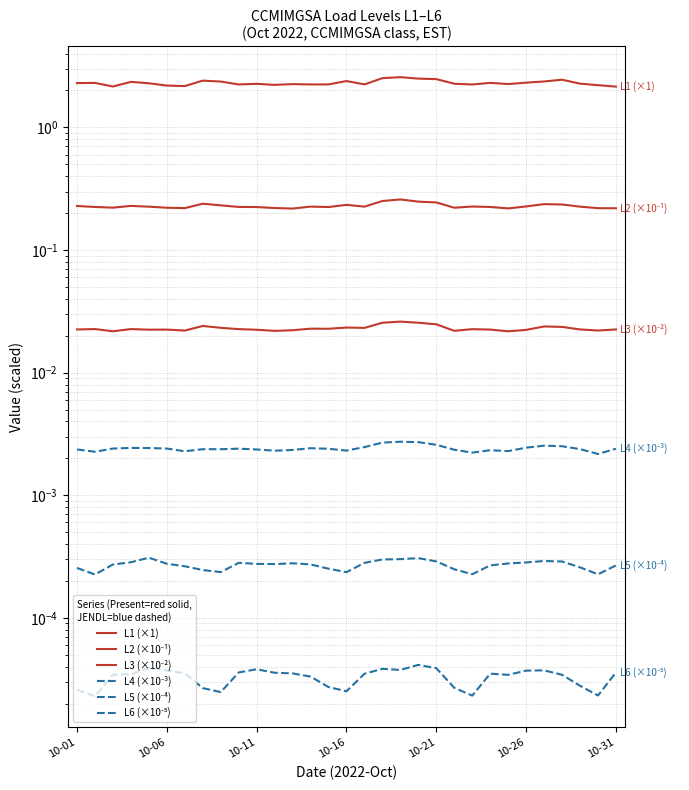

True or false: L6 (×10⁻⁵) has more than 1 points higher than both neighbors.

True